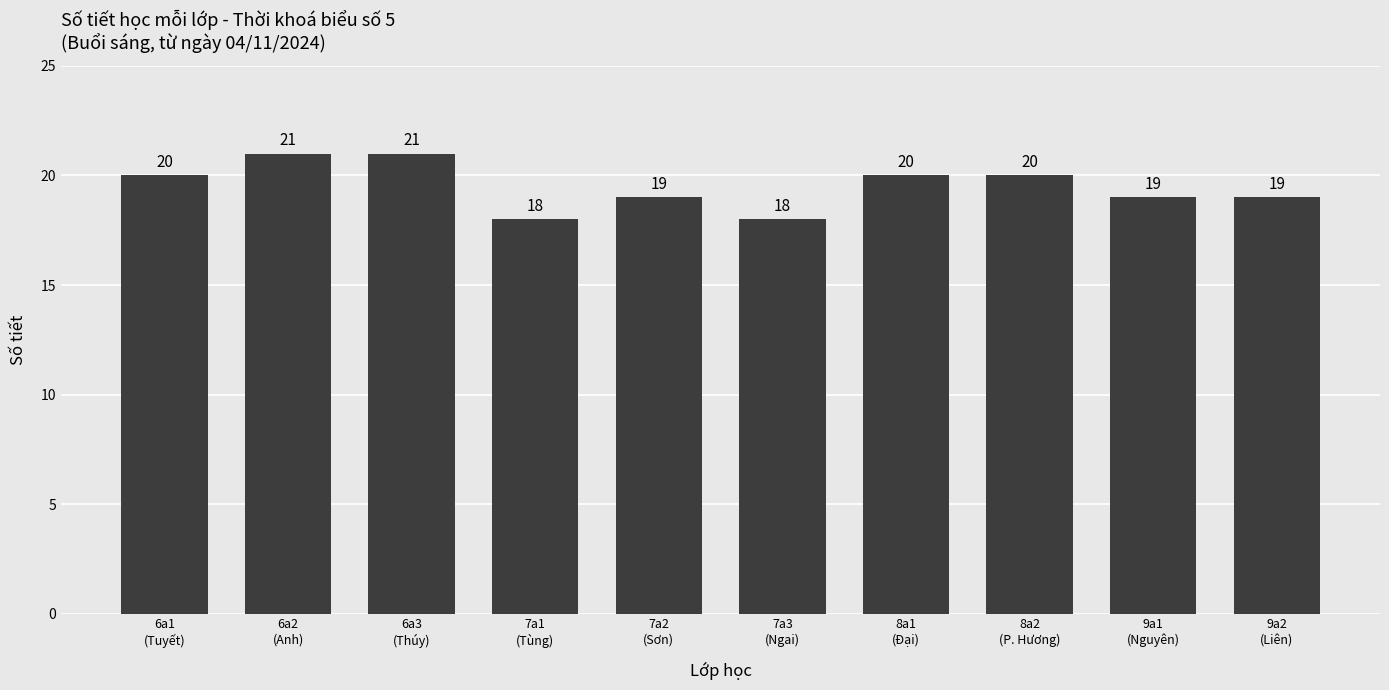

Count the values in the range 19 to 20.

6